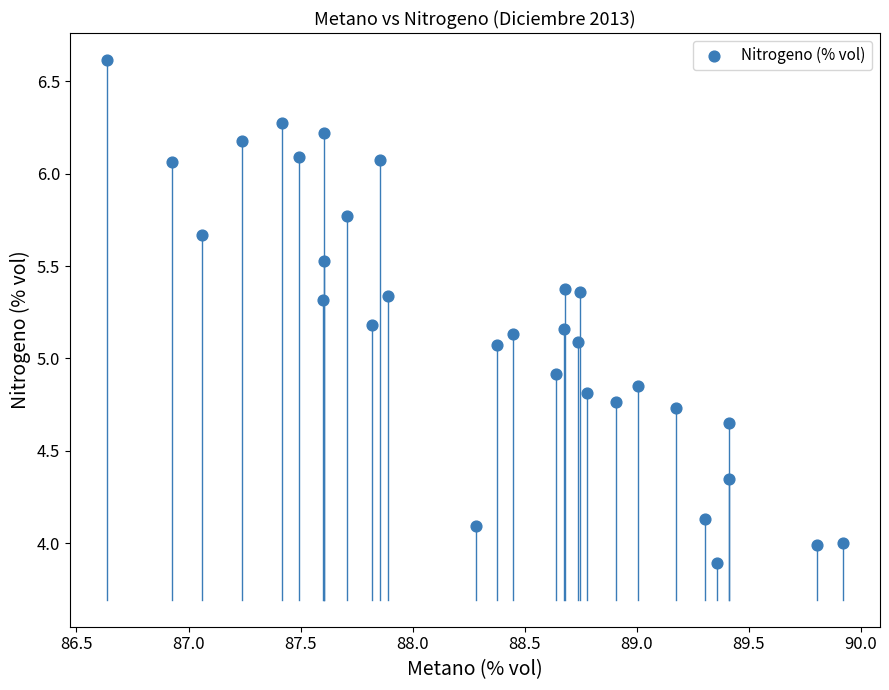

What is the range of Y values (max minus min)?

2.7